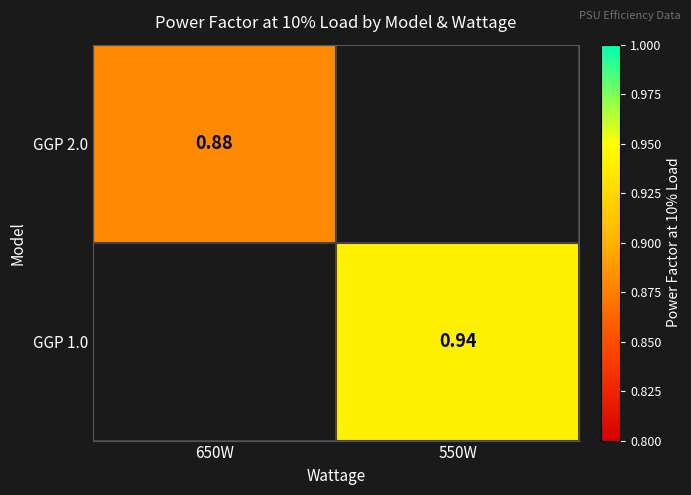

Between 650W and 550W, which is larger?

550W